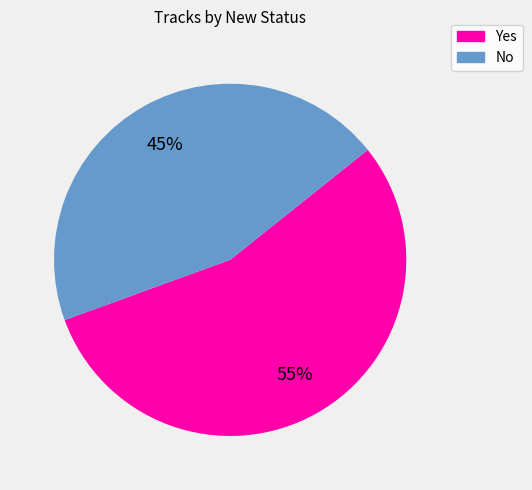

To the nearest percent, what percentage of the pie is Yes?

55%